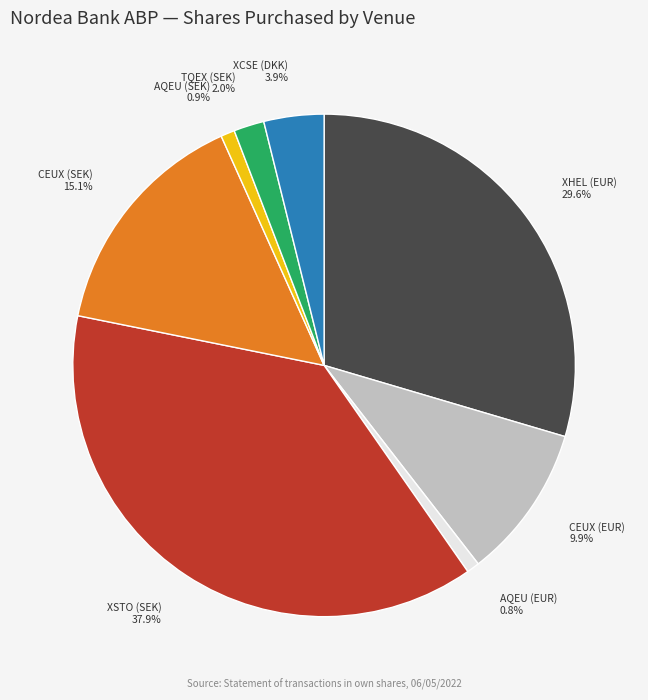

To the nearest percent, what is the average slice percentage?

12%